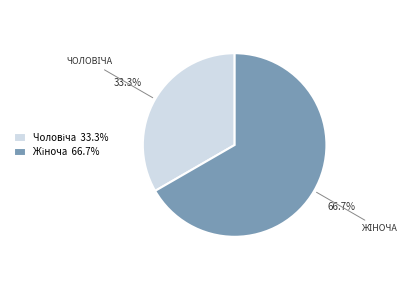

Does any single category account for the majority?

Yes